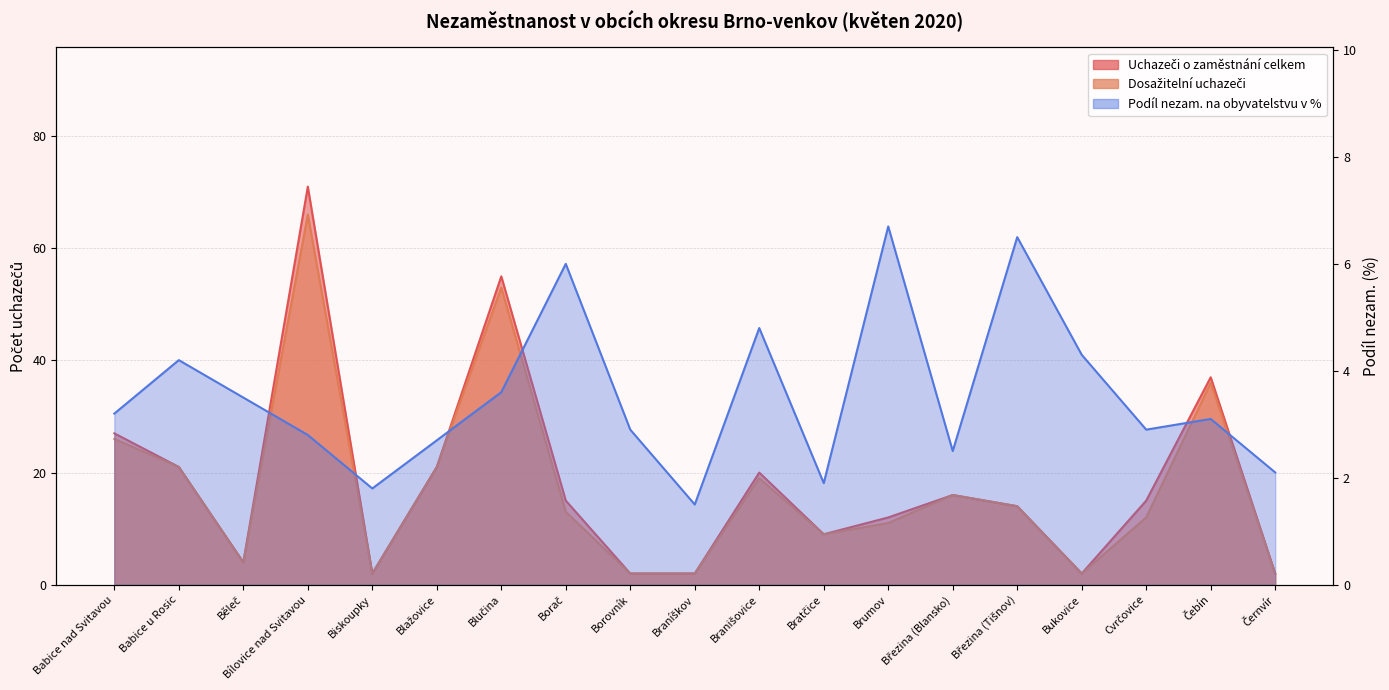

How many lines are shown in the chart?

3